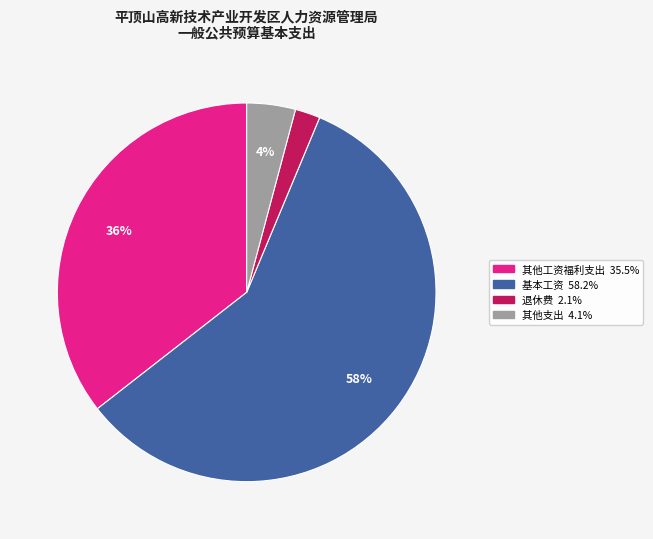

How many segments does this pie chart have?

4